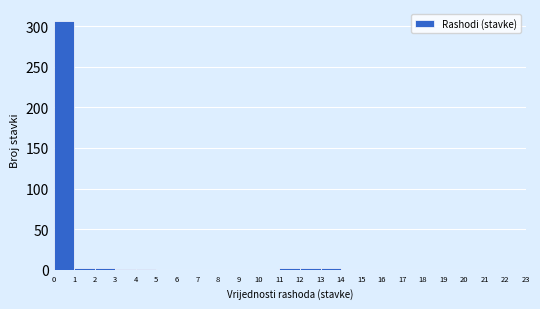

How tall is the bar that spans 0 to 1 on the x-axis? The values are not printed on the chart, so give them approximately, as read against the axis.

305